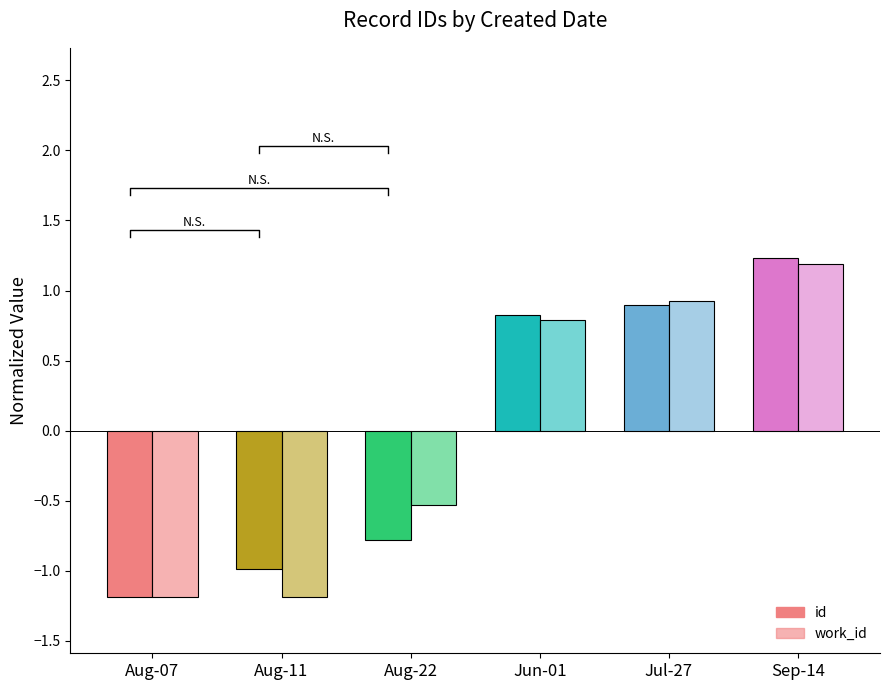

What is the label of the 2nd bar from the right?

Jul-27